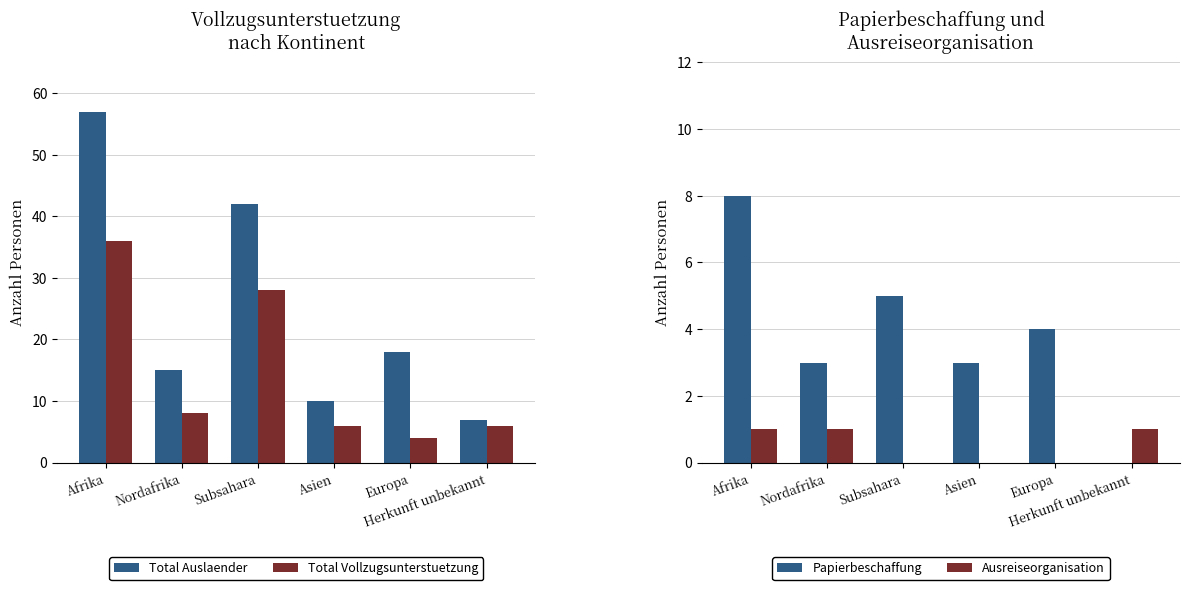

What is the difference between the highest and lowest values at Nordafrika?

14